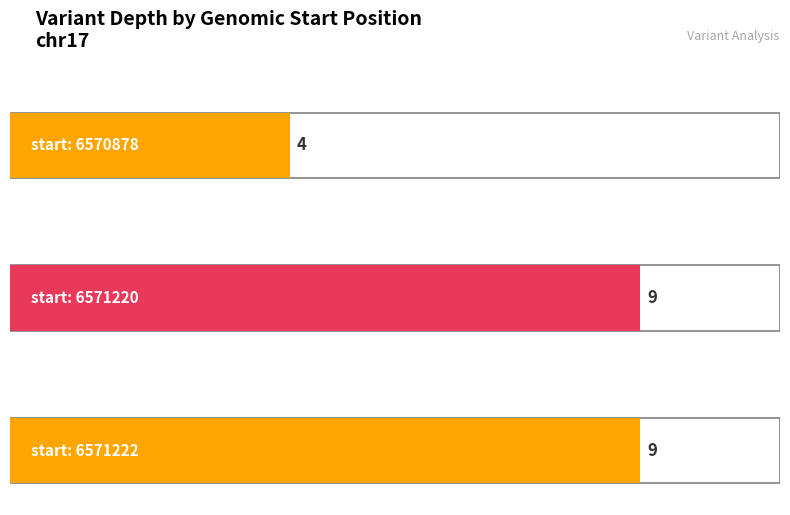

List the labels in order of value, smallest first.

6570878, 6571220, 6571222